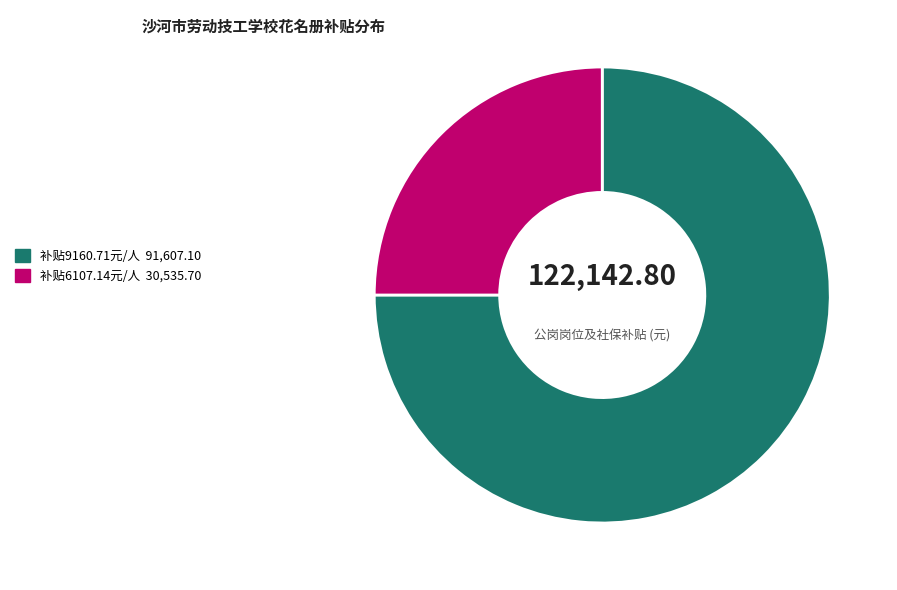

Is there a majority slice in this chart?

Yes